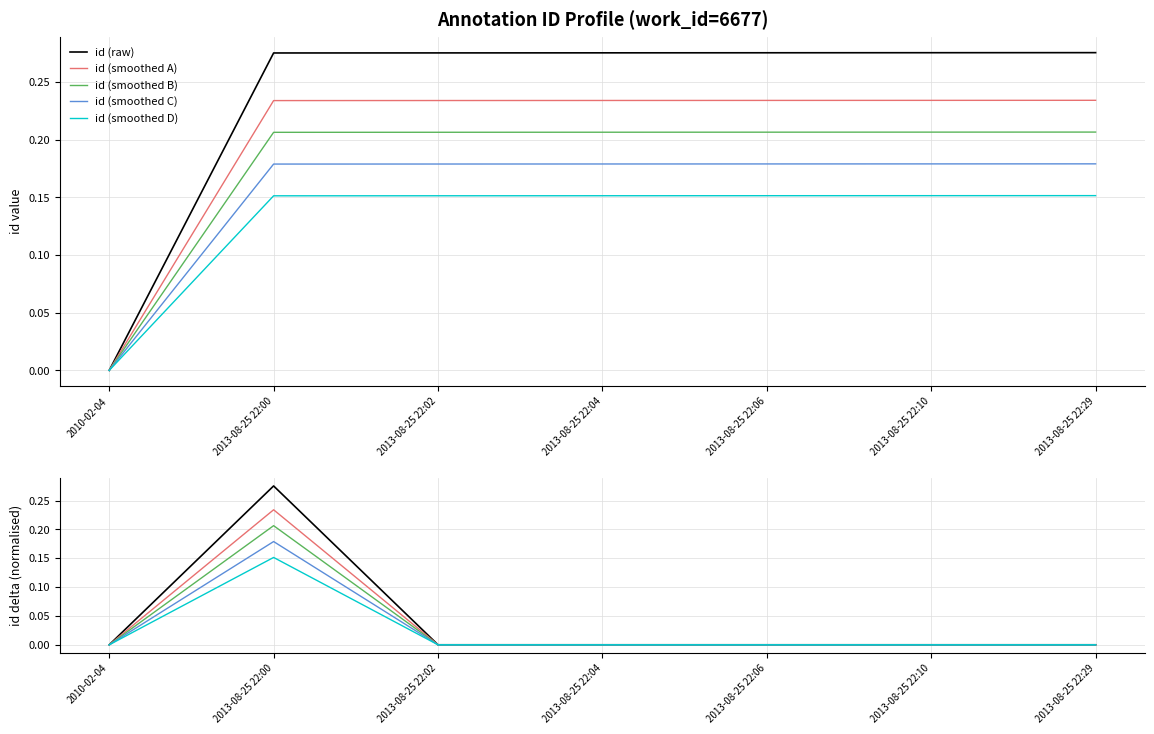

Reading left to right, what are all the values shown in this chart?

2010-02-04=0.0	2013-08-25 22:00=0.3	2013-08-25 22:02=0.3	2013-08-25 22:04=0.3	2013-08-25 22:06=0.3	2013-08-25 22:10=0.3	2013-08-25 22:29=0.3